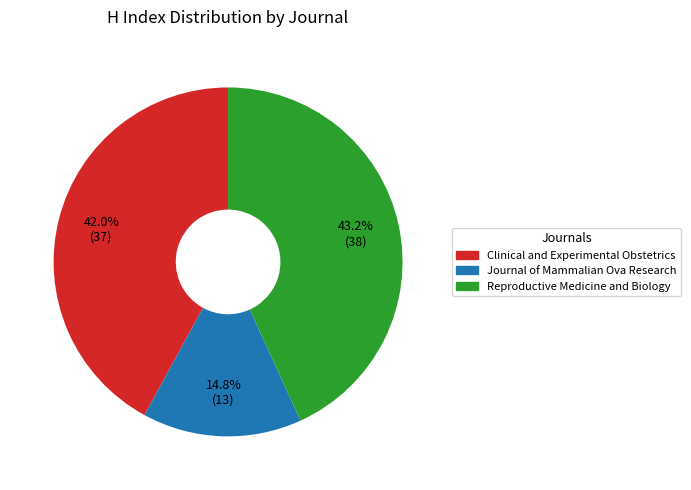

What is the largest slice in the pie chart?

Reproductive Medicine and Biology